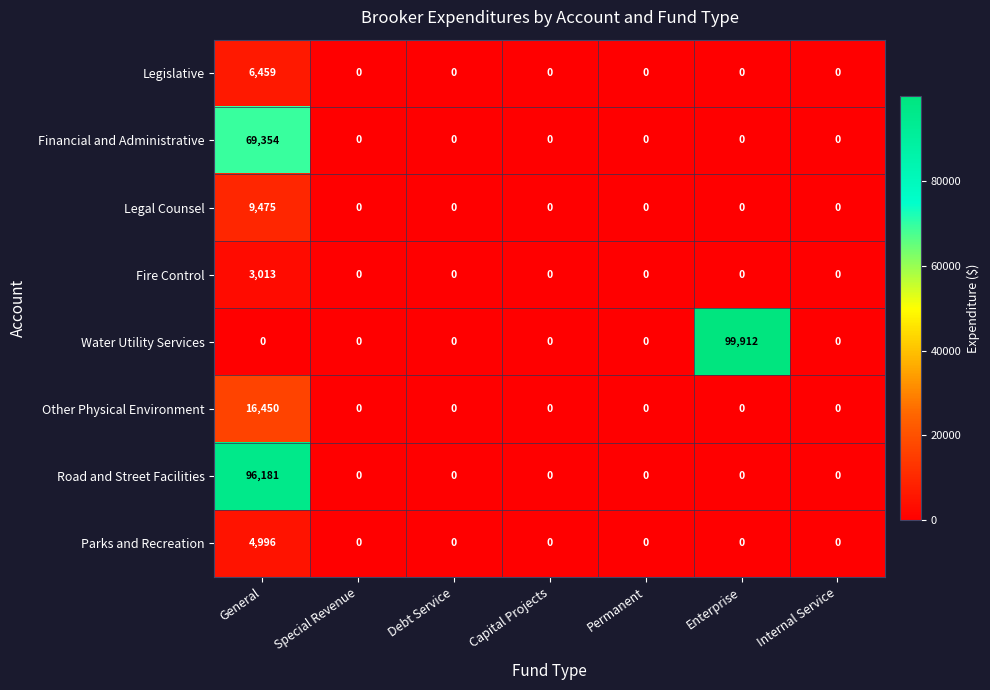

Rank the series by their maximum value, from lowest to highest.

Fire Control, Parks and Recreation, Legislative, Legal Counsel, Other Physical Environment, Financial and Administrative, Road and Street Facilities, Water Utility Services